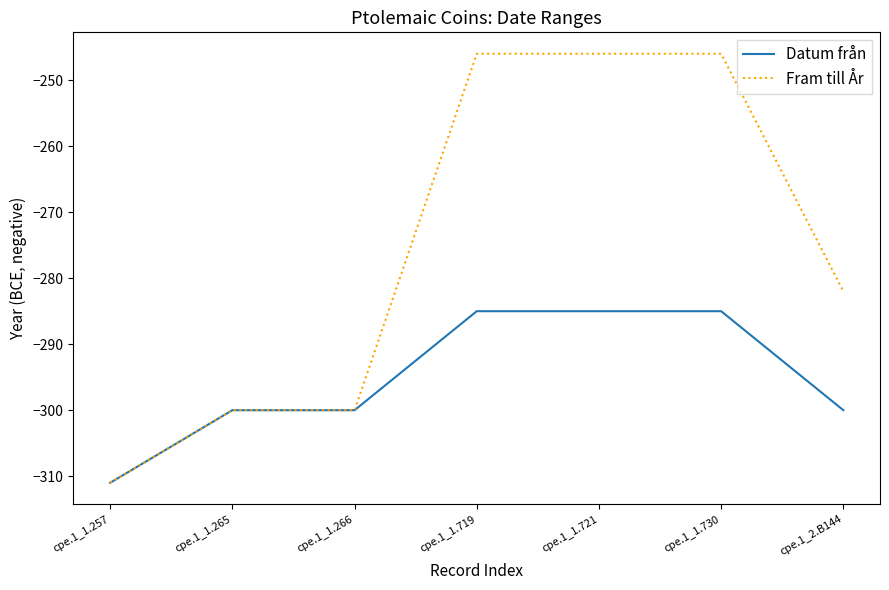

List the series in order of their peak value, lowest first.

Datum från, Fram till År